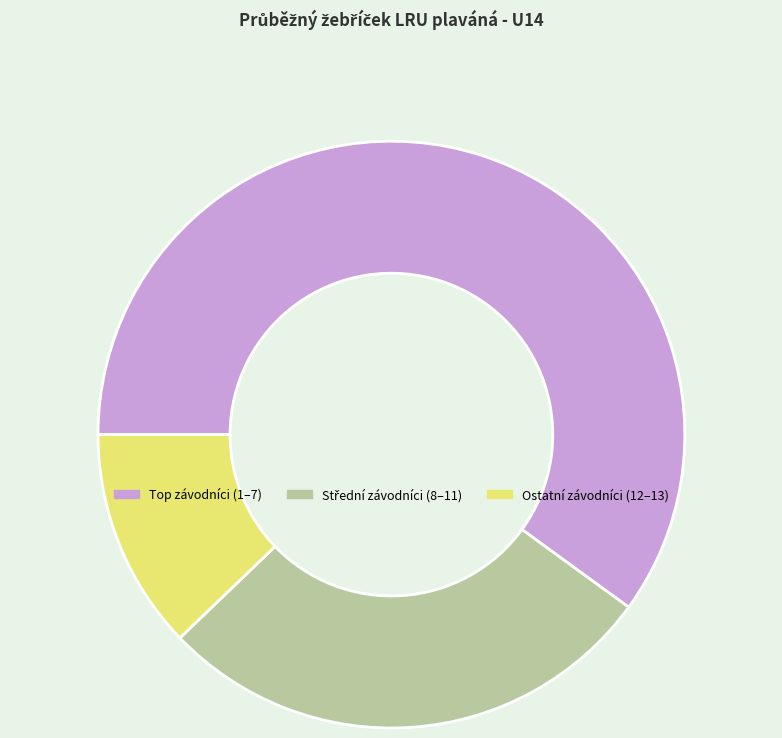

Is there any slice that represents more than half of the pie?

Yes